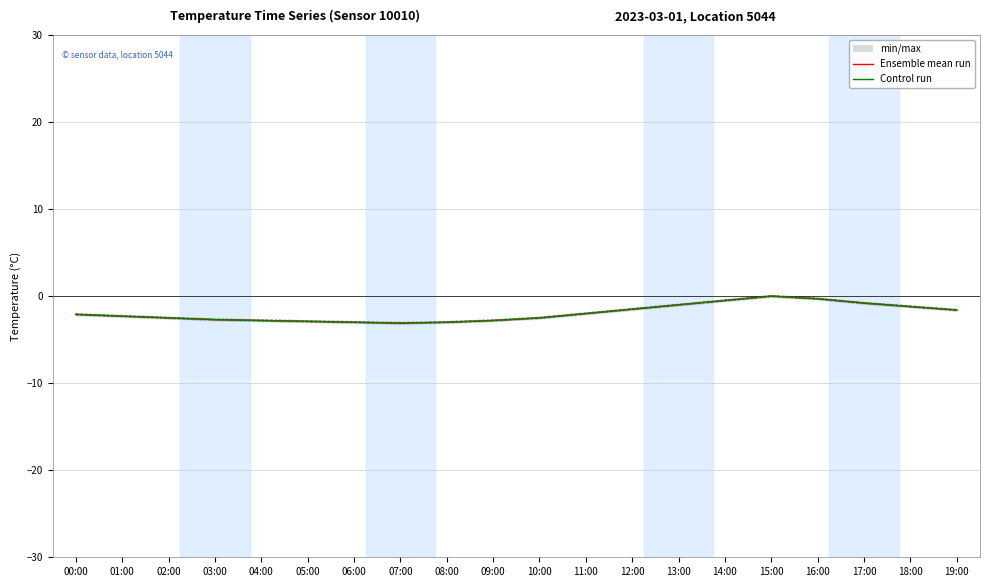

True or false: Control run and Ensemble mean run cross at least once.

False